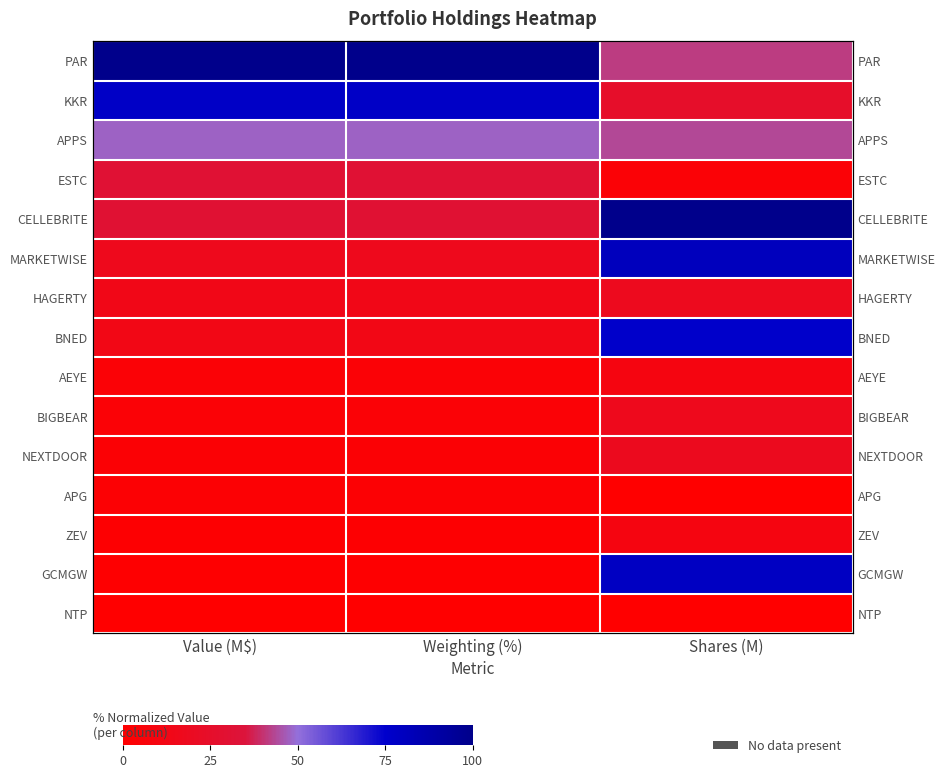

Is it true that NEXTDOOR equals 5.6 at Weighting (%)?

False